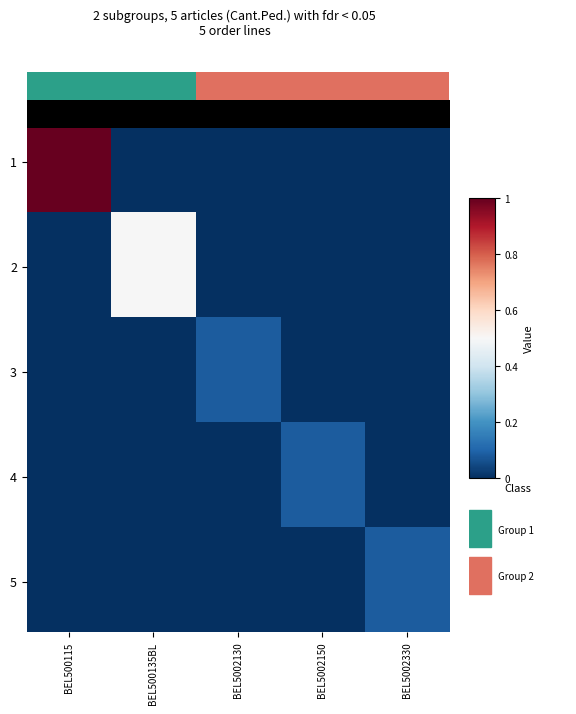

Reading right to left, what are all the values shown in this chart?

BEL500115: 0.0	0.0	0.0	0.0	1.0
BEL500135BL: 0.0	0.0	0.0	0.5	0.0
BEL5002130: 0.0	0.0	0.1	0.0	0.0
BEL5002150: 0.0	0.1	0.0	0.0	0.0
BEL5002330: 0.1	0.0	0.0	0.0	0.0